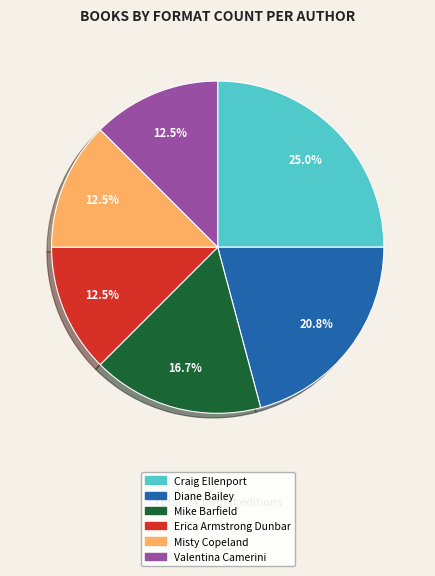

Does any single category account for the majority?

No